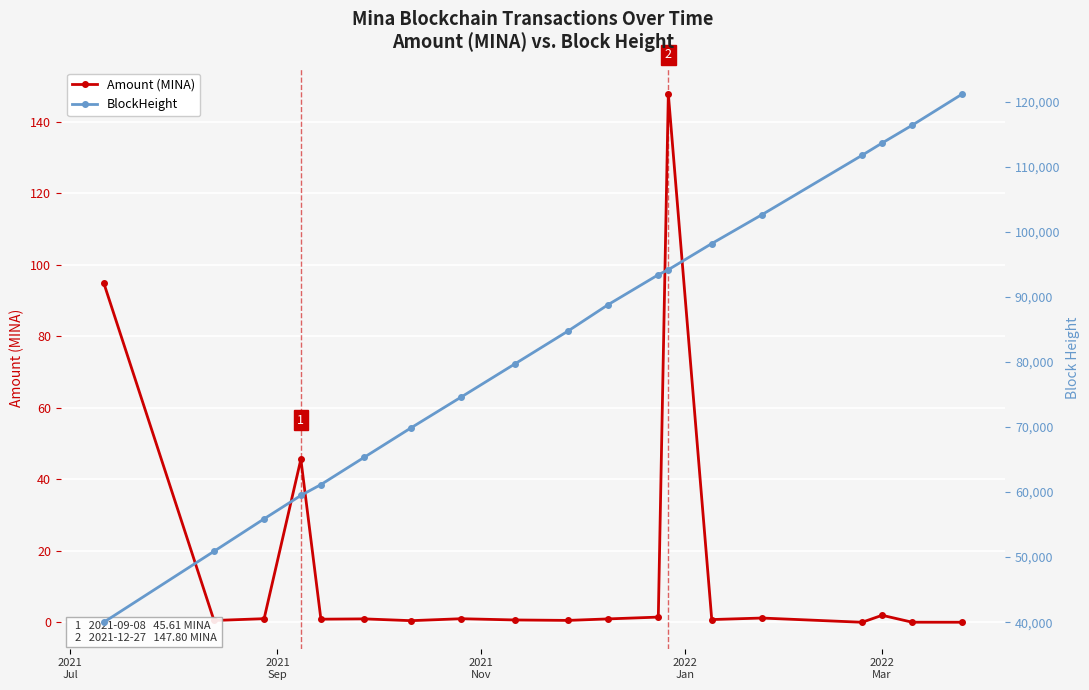

How many interior local peaks does the Amount (MINA) series have?

6